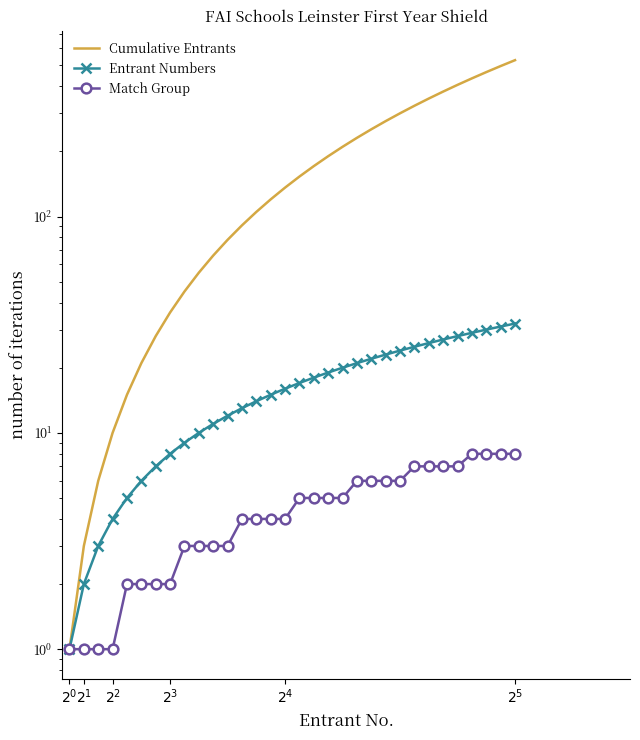

The value of Cumulative Entrants at $2^1$ is 3. True or false?

True